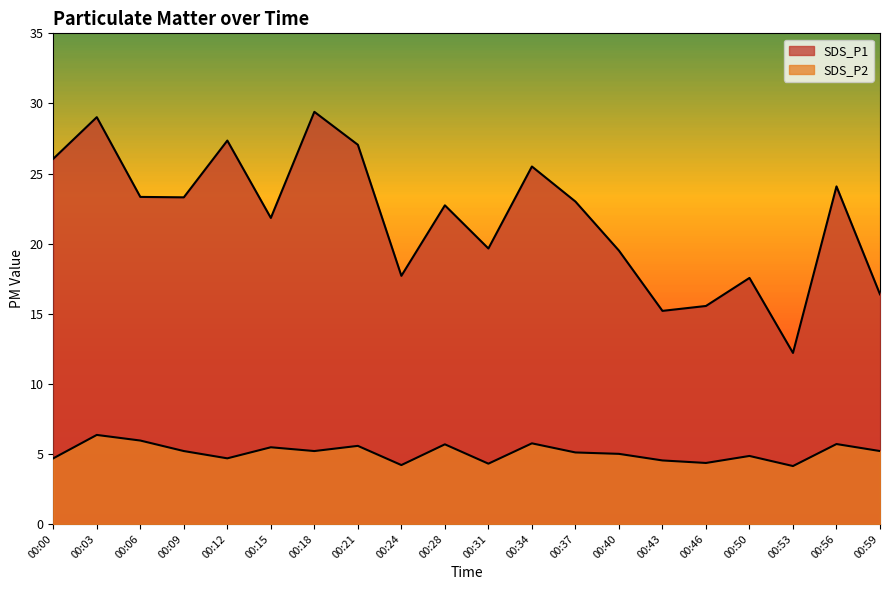

Is it true that SDS_P2 equals 5.5 at 00:15?

True